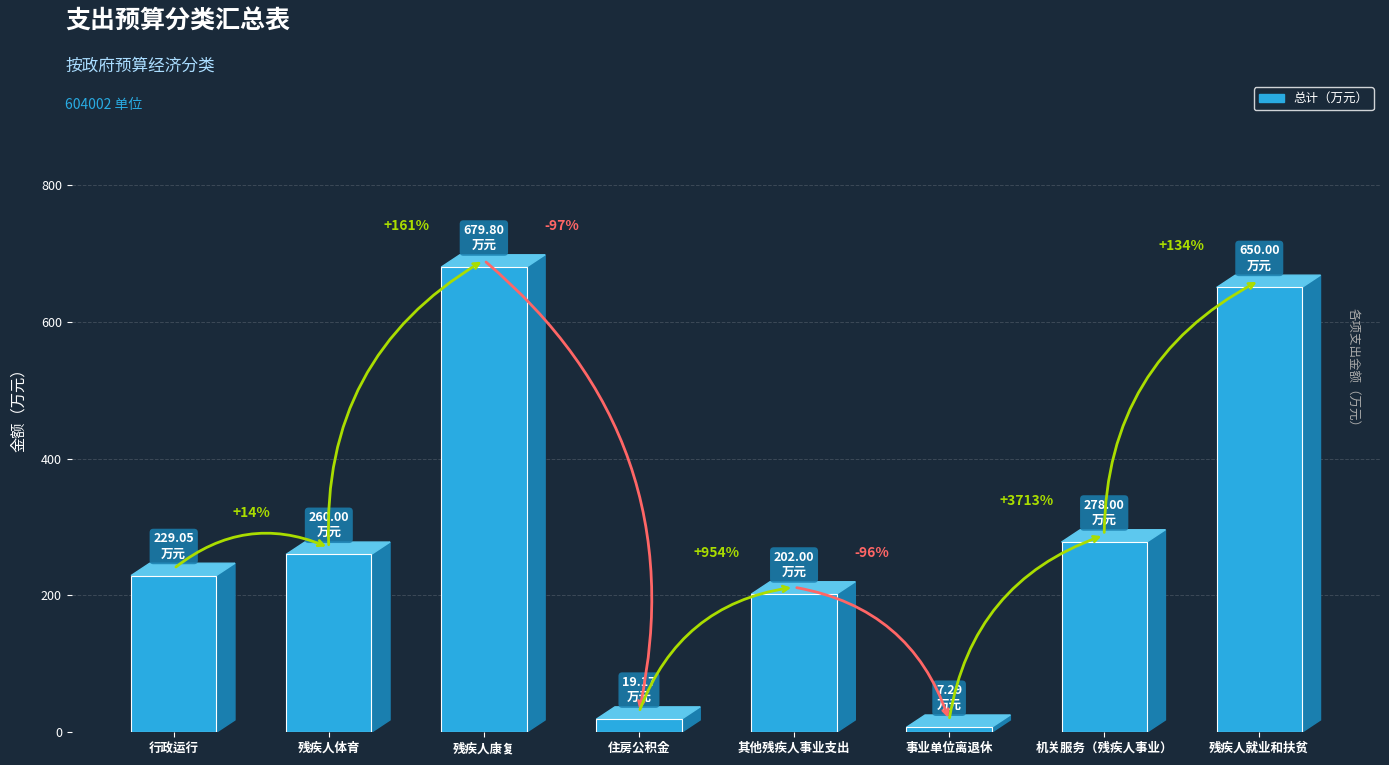

Are the bars horizontal?

No